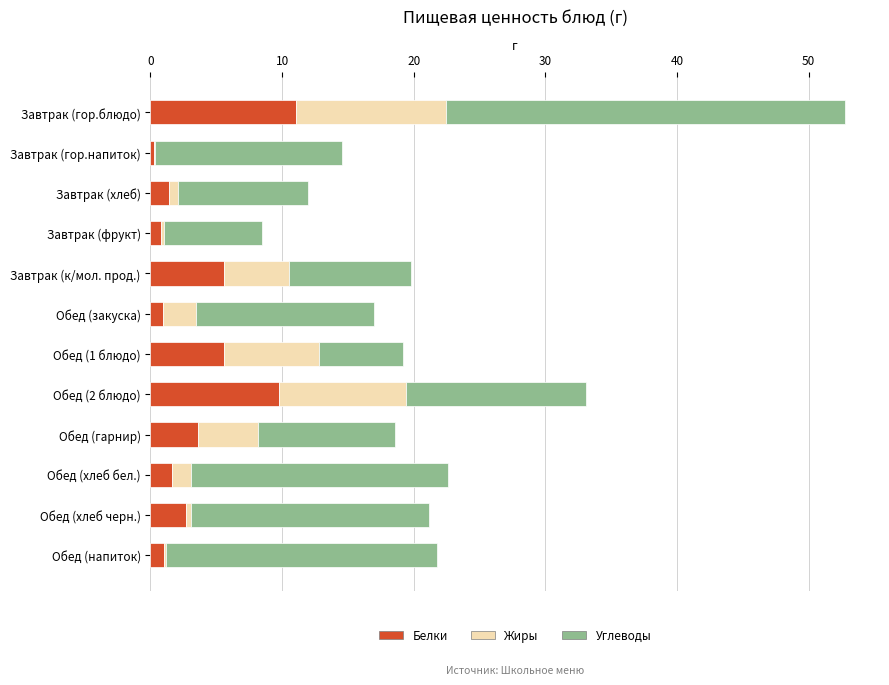

At which category is the sum across all series the highest?

Завтрак (гор.блюдо)